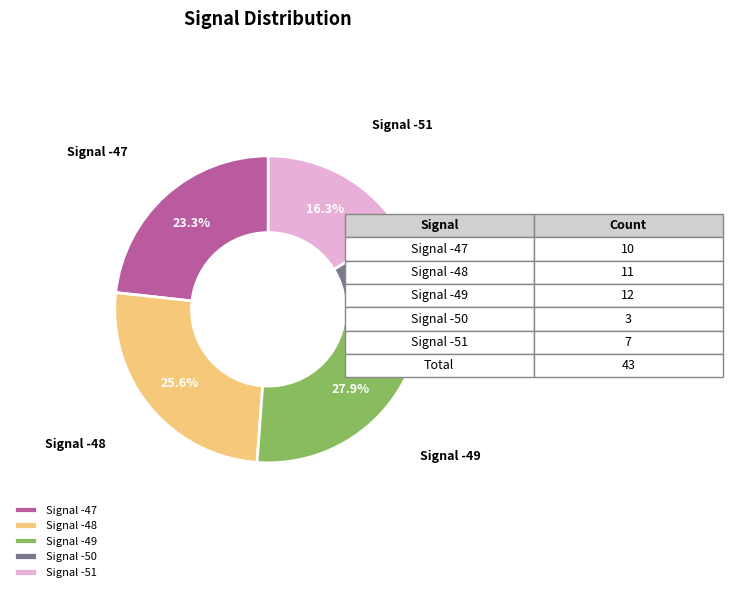

Which category has the smallest portion of the pie?

Signal -50